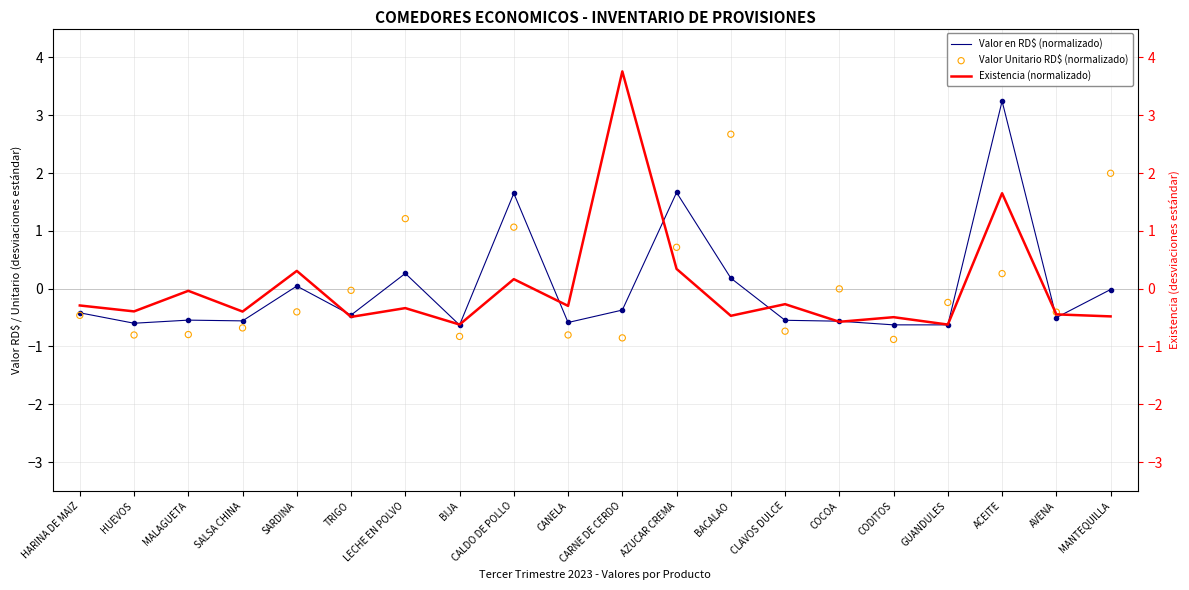

Which series has the largest Y range (max minus min)?

Existencia (normalizado)